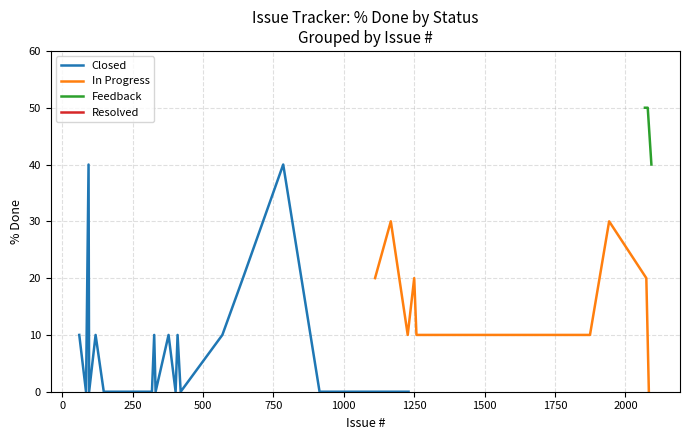

What is the maximum value for Closed?

40